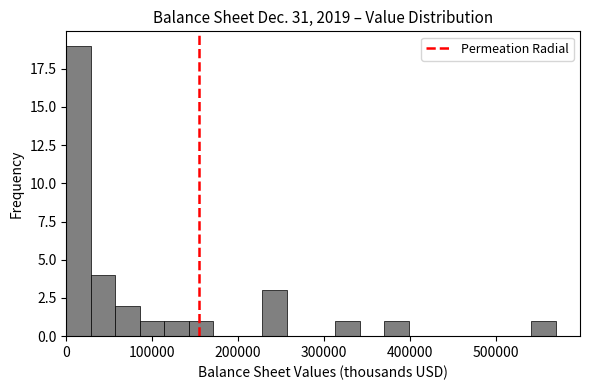

Read against the x-axis, roughly where is the centre of the tallest bar?

10000